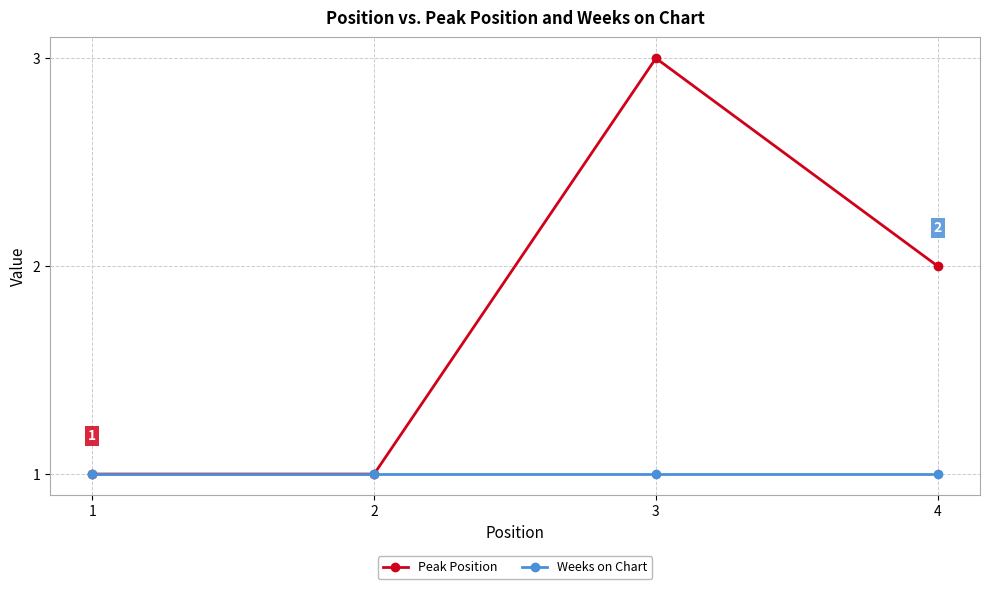

What is the sum of the Weeks on Chart values at 1 and 3?

2